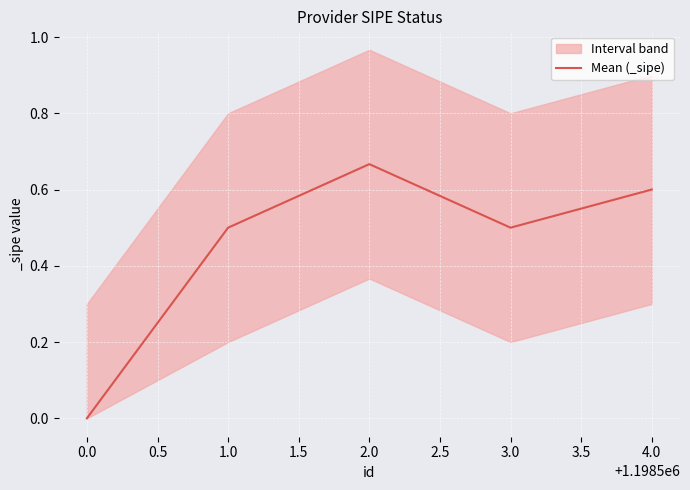

The value of Mean (_sipe) at 1.0 is 0.2. True or false?

False